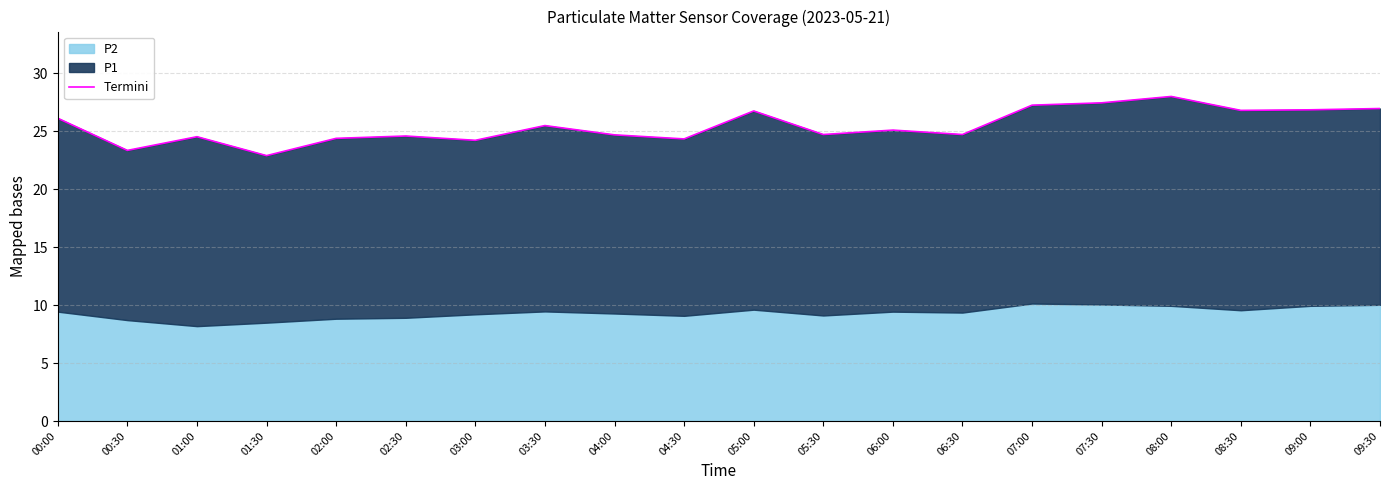

Reading left to right, extract all data points from this chart.

00:00=26.1	00:30=23.3	01:00=24.5	01:30=22.9	02:00=24.4	02:30=24.6	03:00=24.2	03:30=25.5	04:00=24.7	04:30=24.3	05:00=26.7	05:30=24.7	06:00=25.1	06:30=24.7	07:00=27.2	07:30=27.4	08:00=28.0	08:30=26.8	09:00=26.8	09:30=26.9